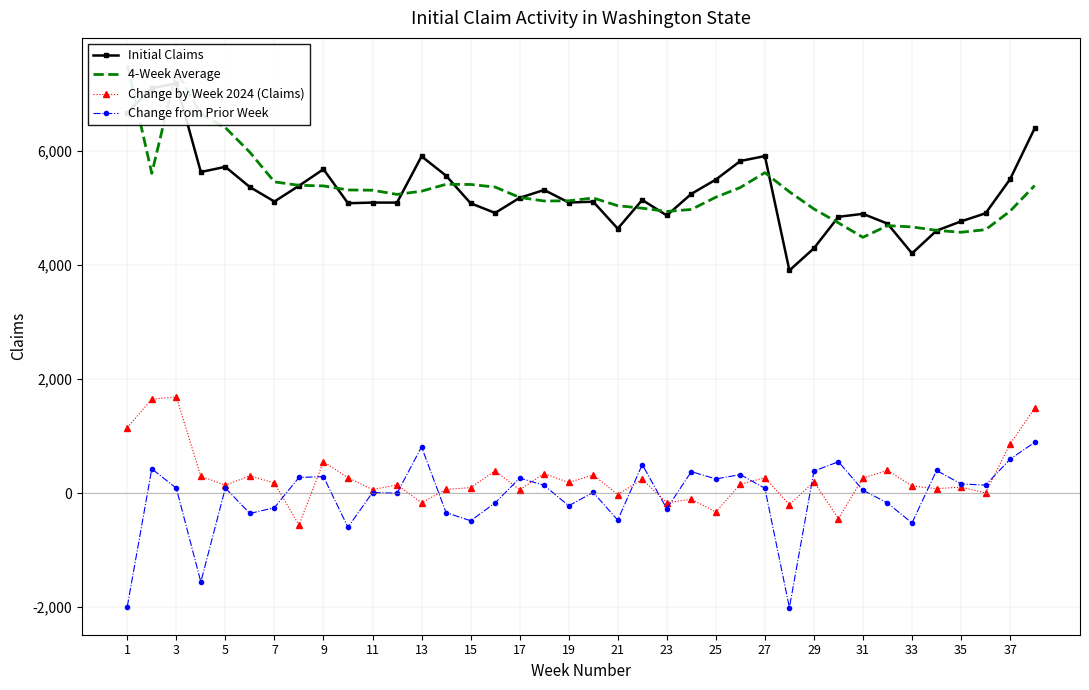

What is the lowest value of the Change from Prior Week series?

-2007